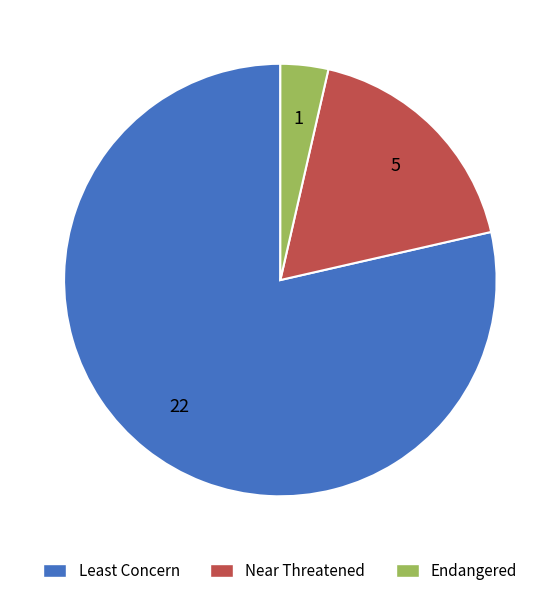

Does Near Threatened represent more than half of the total?

No